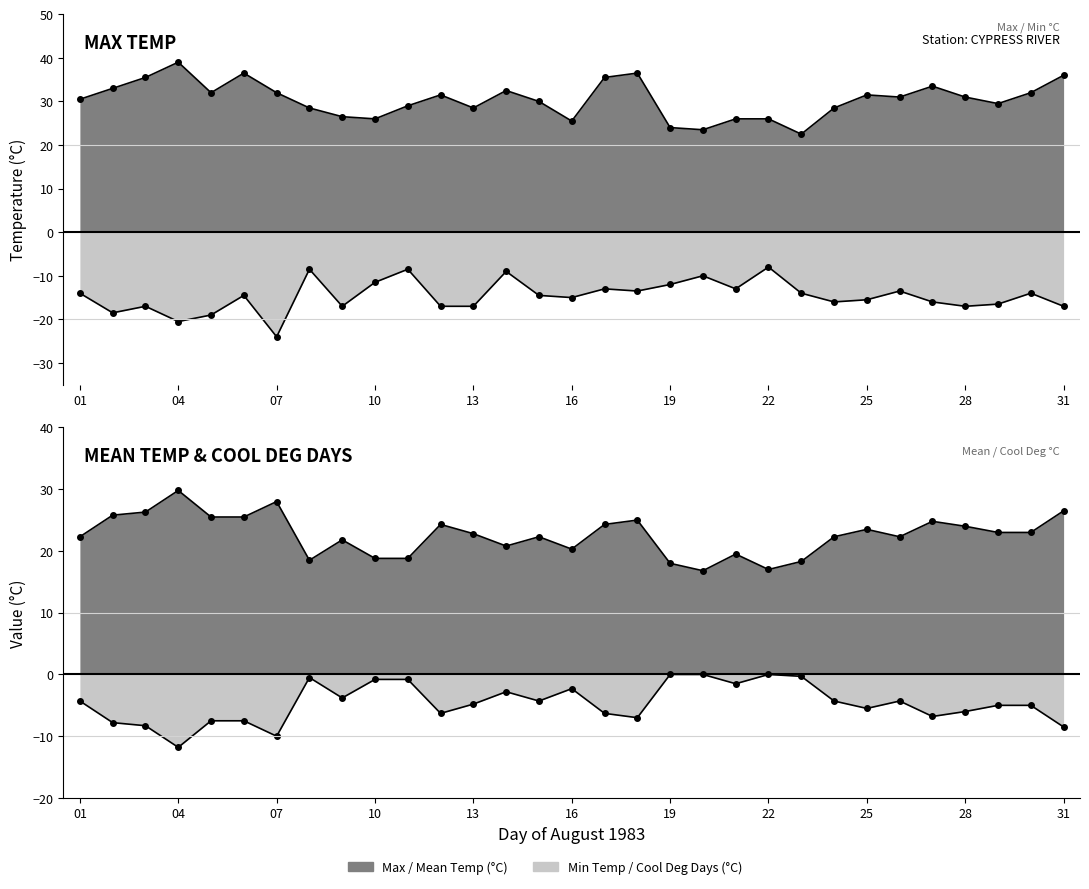

The value of Mean Temp (°C) at 19 is 18.0. True or false?

True